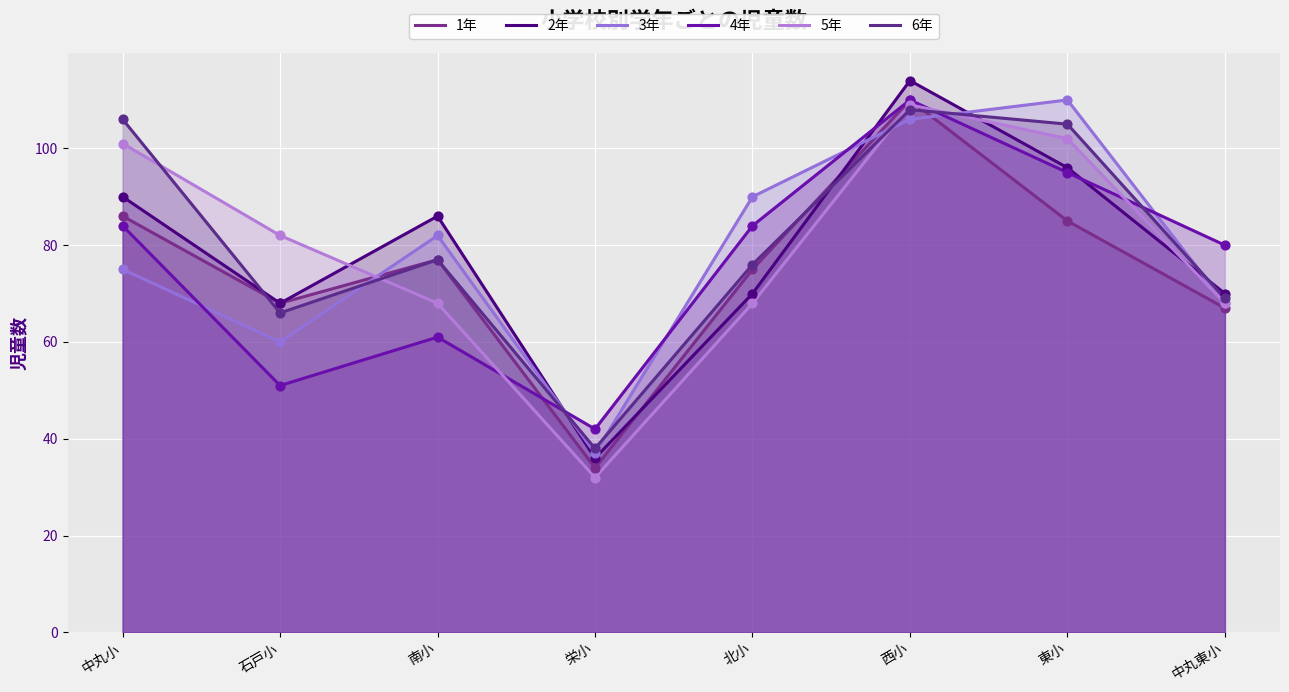

What are all the series names shown in the legend?

1年, 2年, 3年, 4年, 5年, 6年